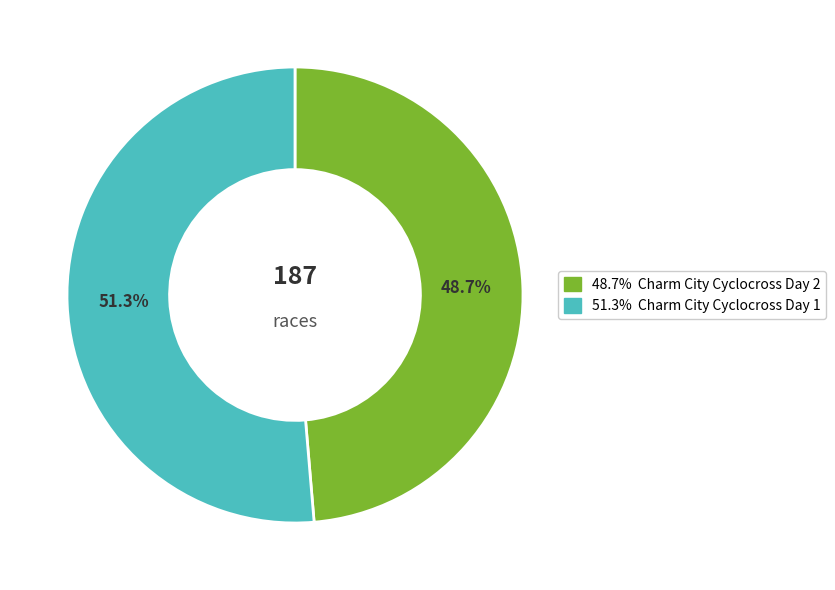

Does any single category account for the majority?

Yes